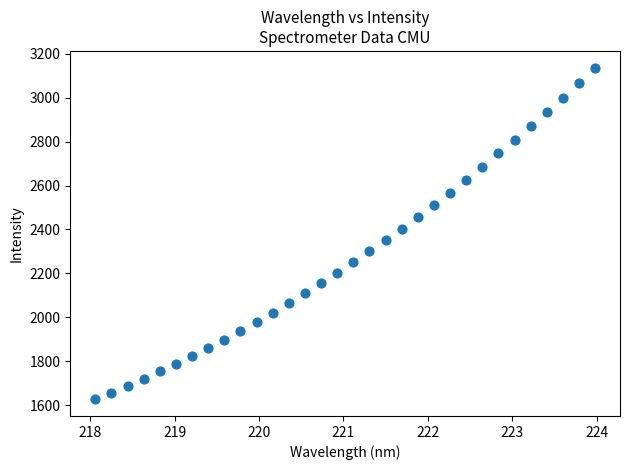

What is the range of Y values (max minus min)?

1510.8